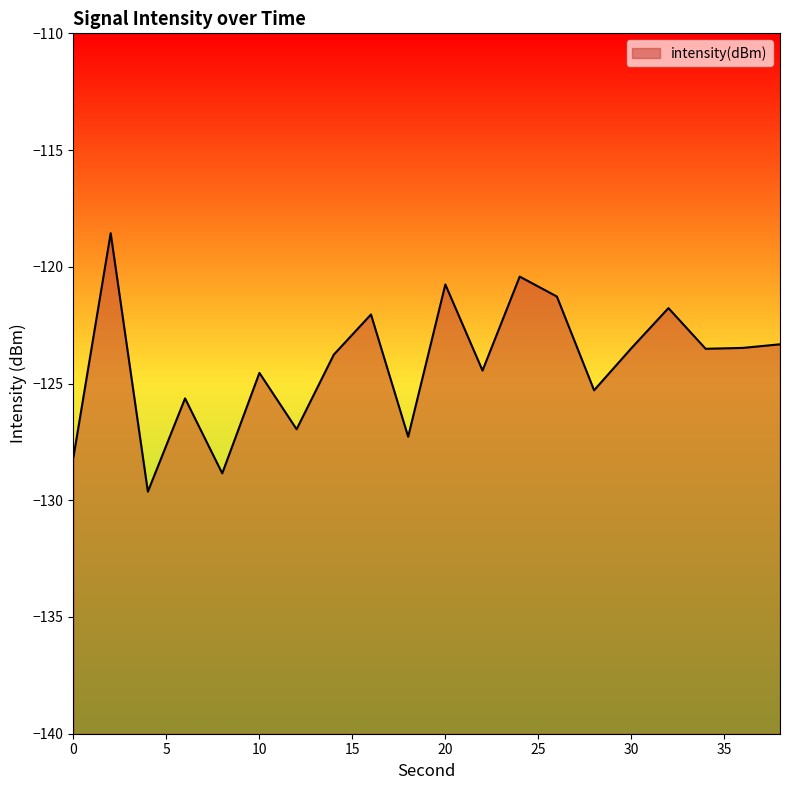

What is the average value?

-124.2